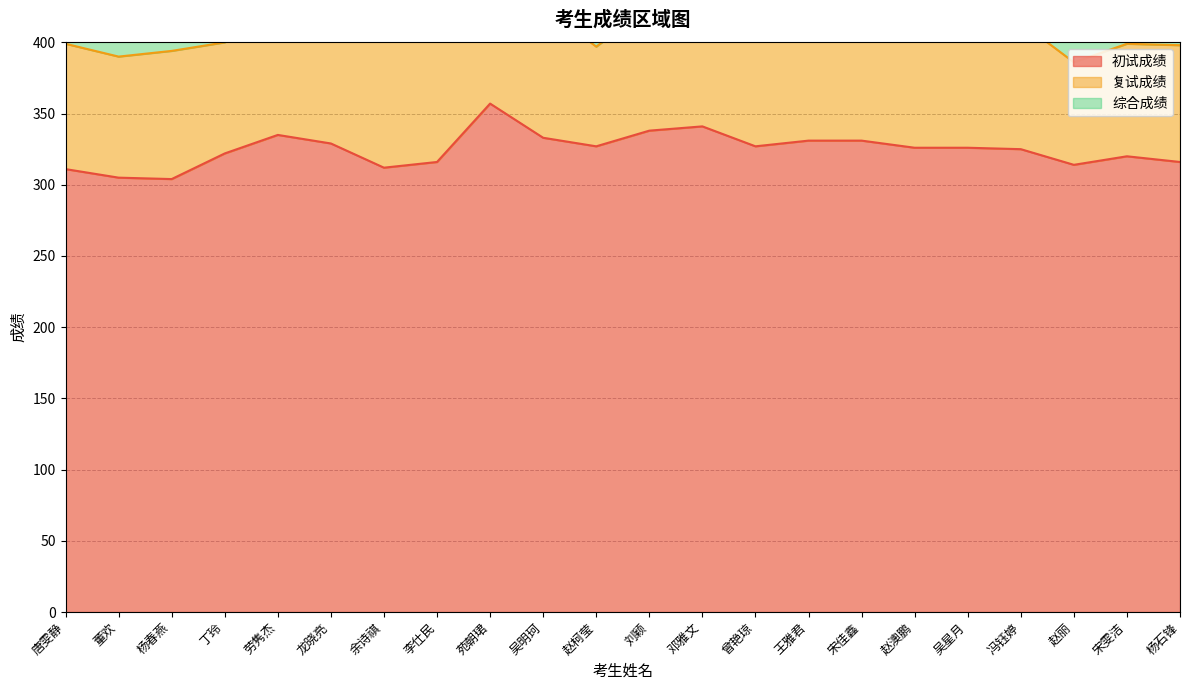

At how many categories does at least one series exceed 292?

22